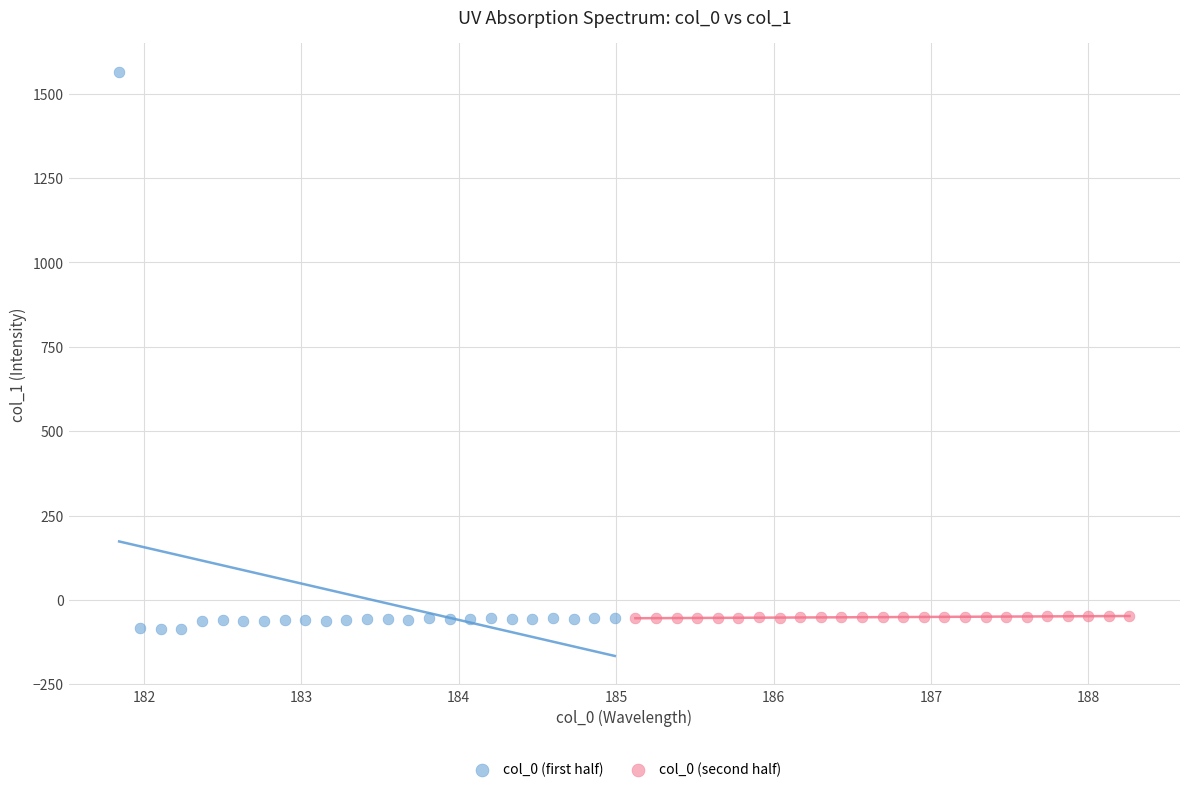

Which series has the largest Y range (max minus min)?

col_0 (first half)